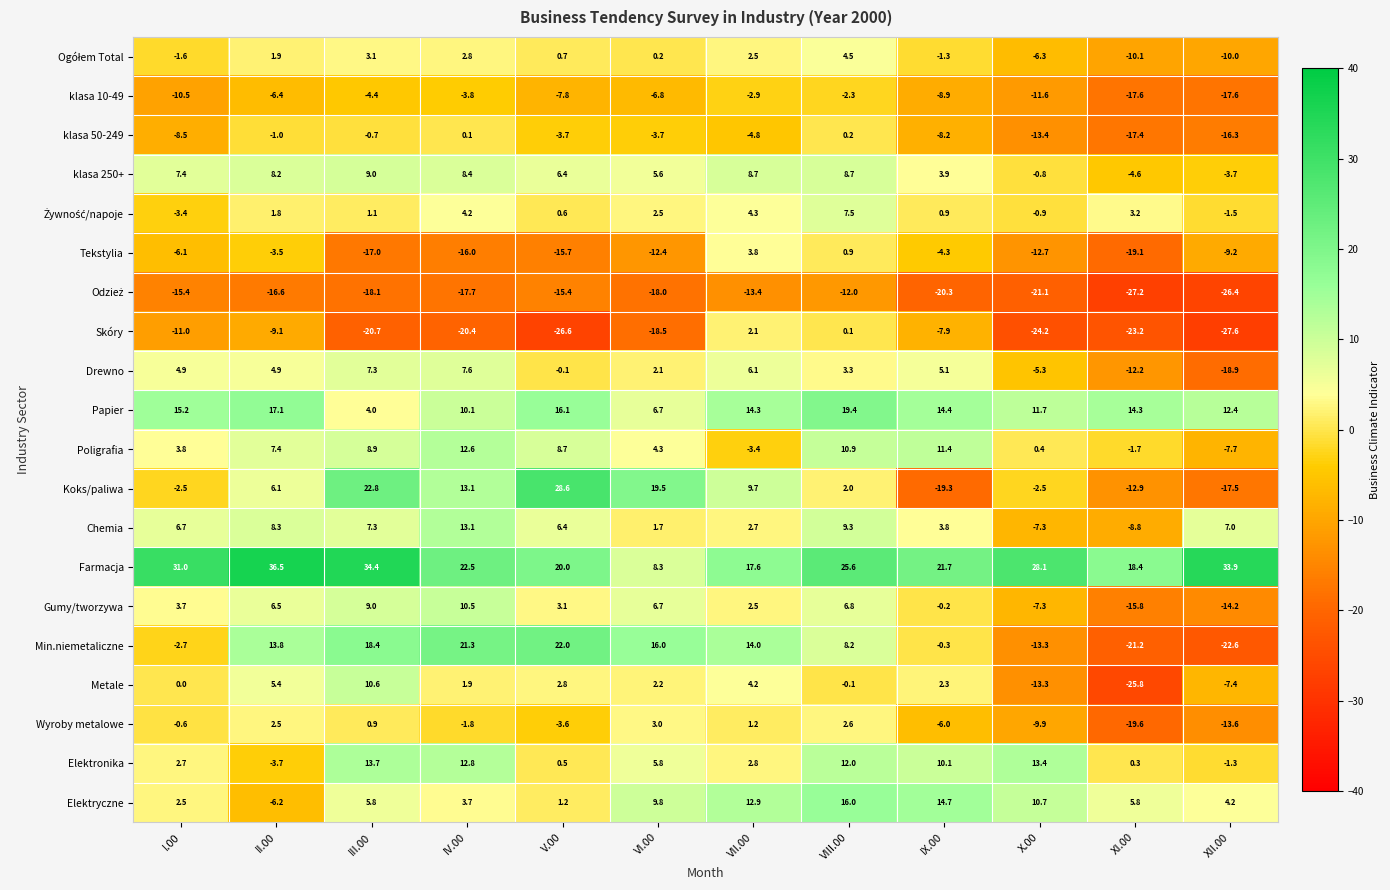

Which series has the largest total across all categories?

Farmacja